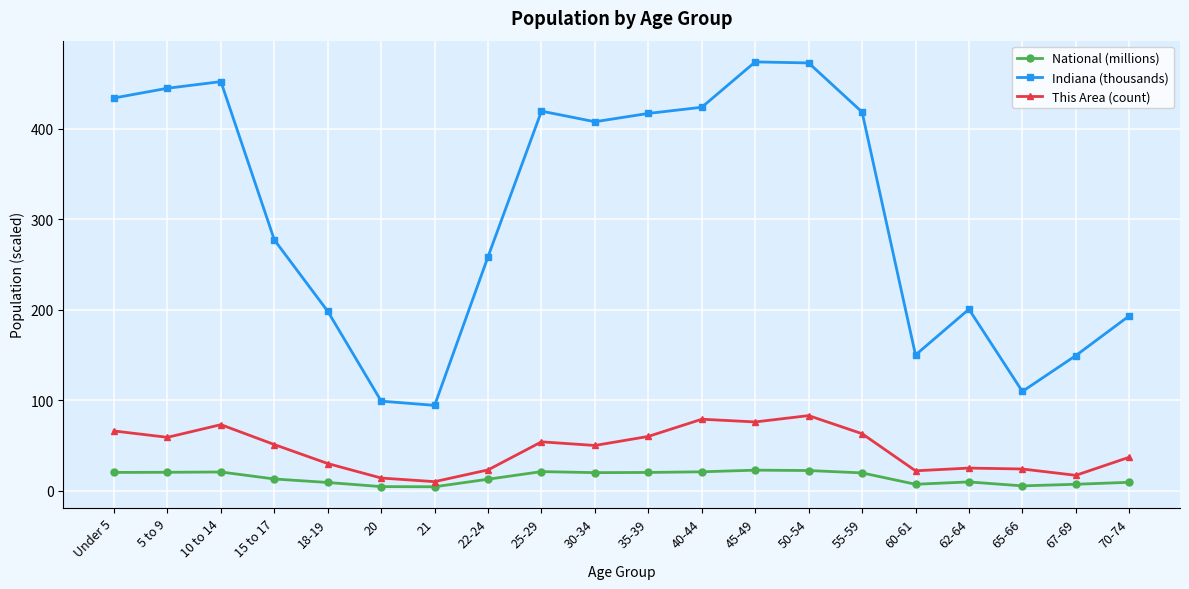

What is the maximum value for National (millions)?

22.7